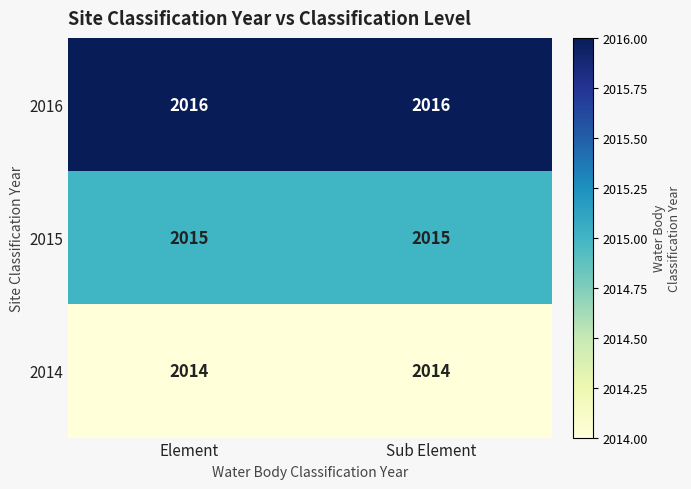

What is the minimum value shown in the chart?

2014